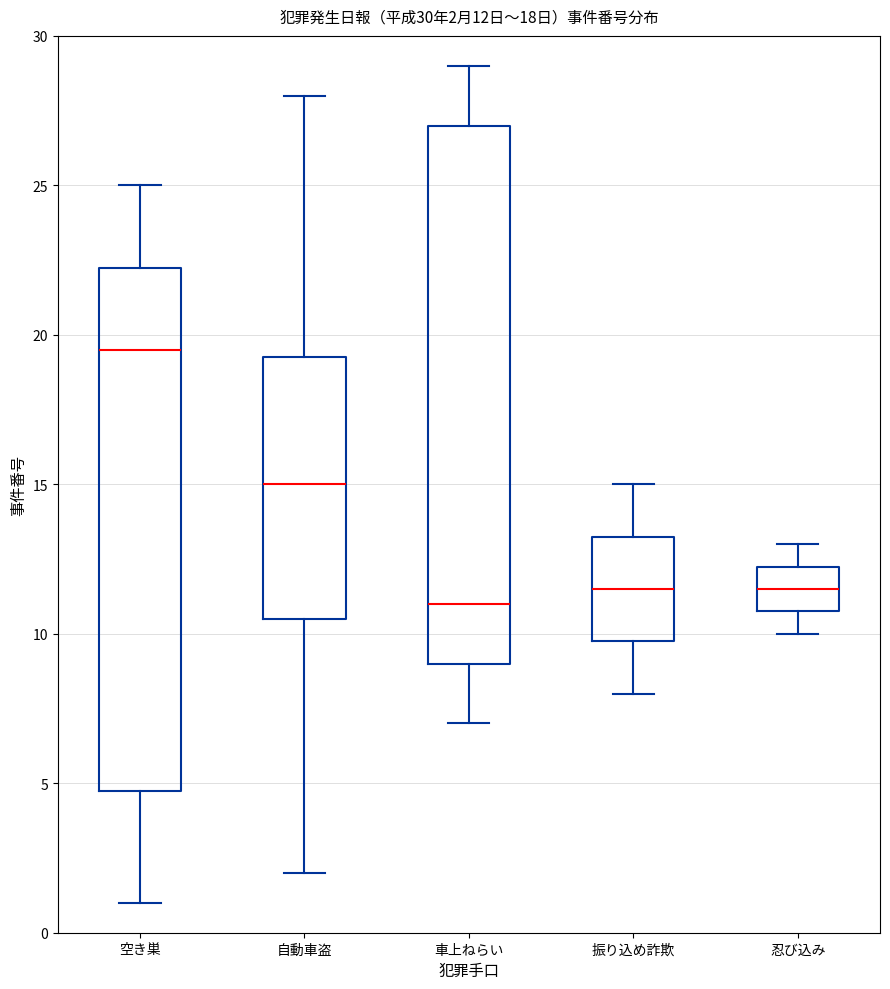

Which box's median line is the lowest?

車上ねらい